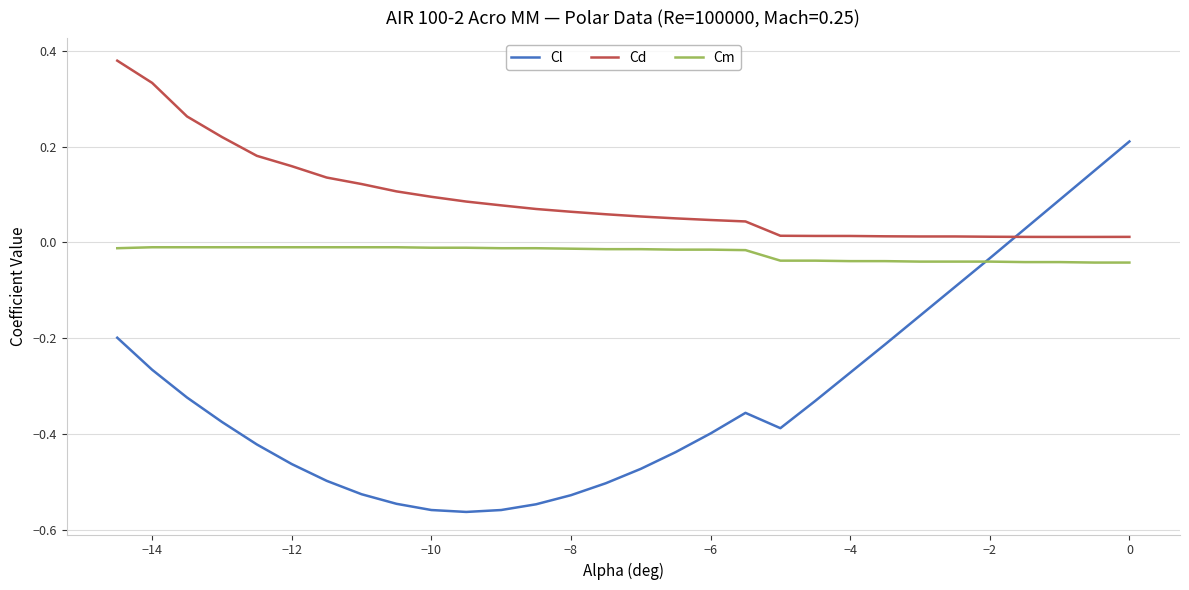

What are all the series names shown in the legend?

Cl, Cd, Cm